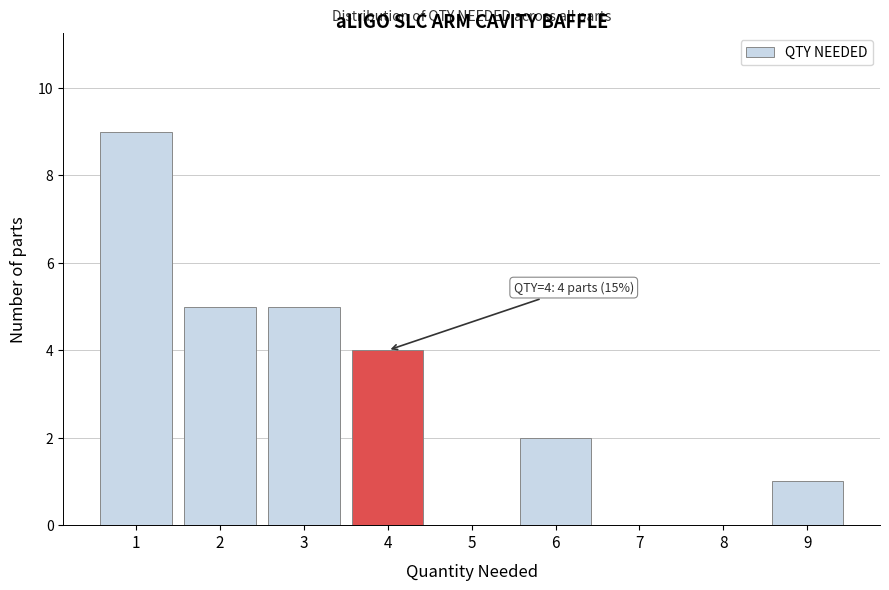

Reading left to right, transcribe all the data shown in this chart.

1=9	2=5	3=5	4=4	5=0	6=2	7=0	8=0	9=1